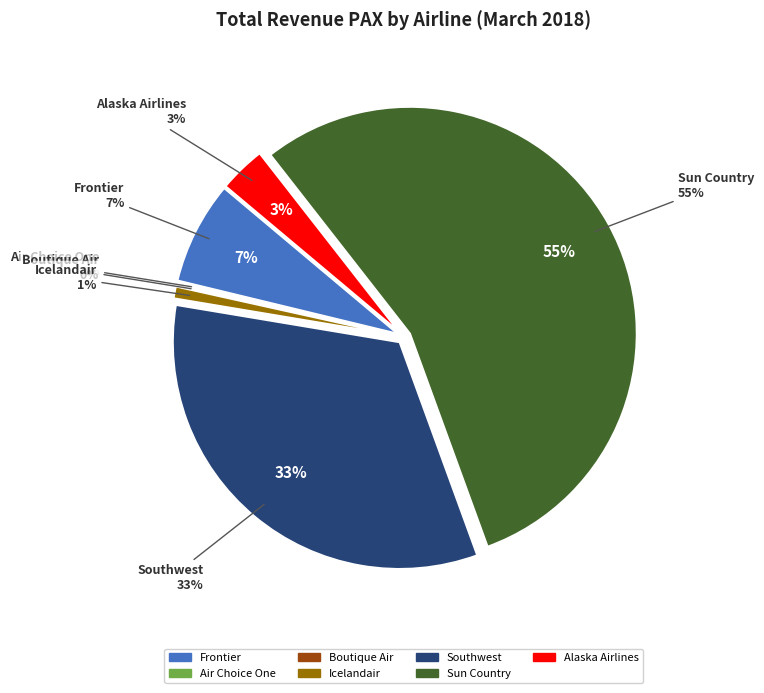

Count the number of slices in the pie.

7